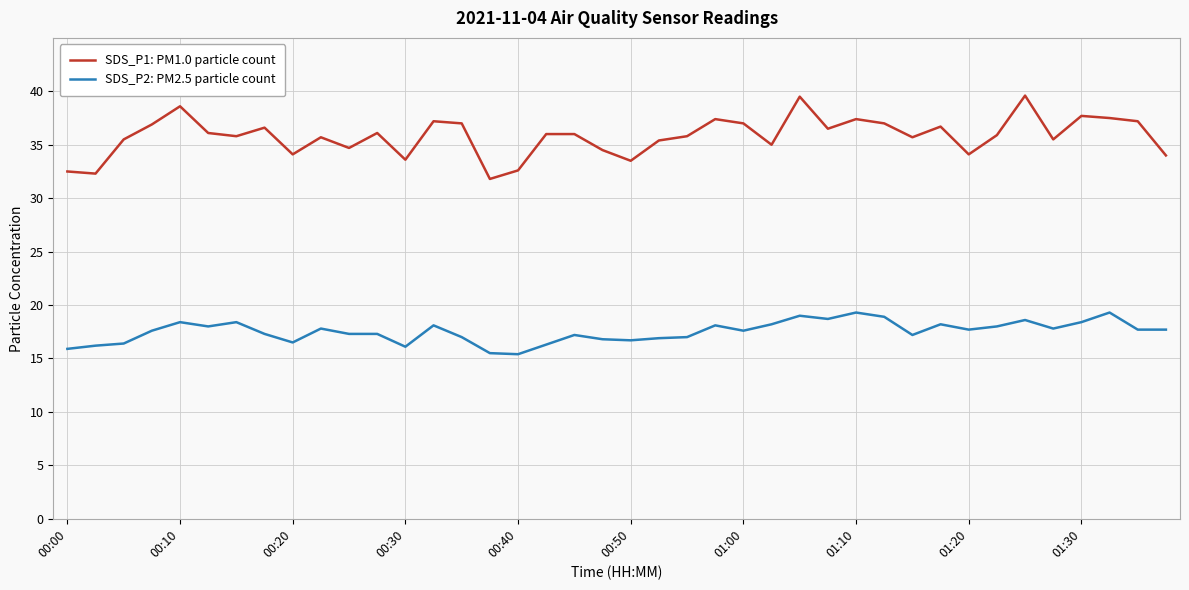

What is the sum of all SDS_P2: PM2.5 particle count values?

700.5